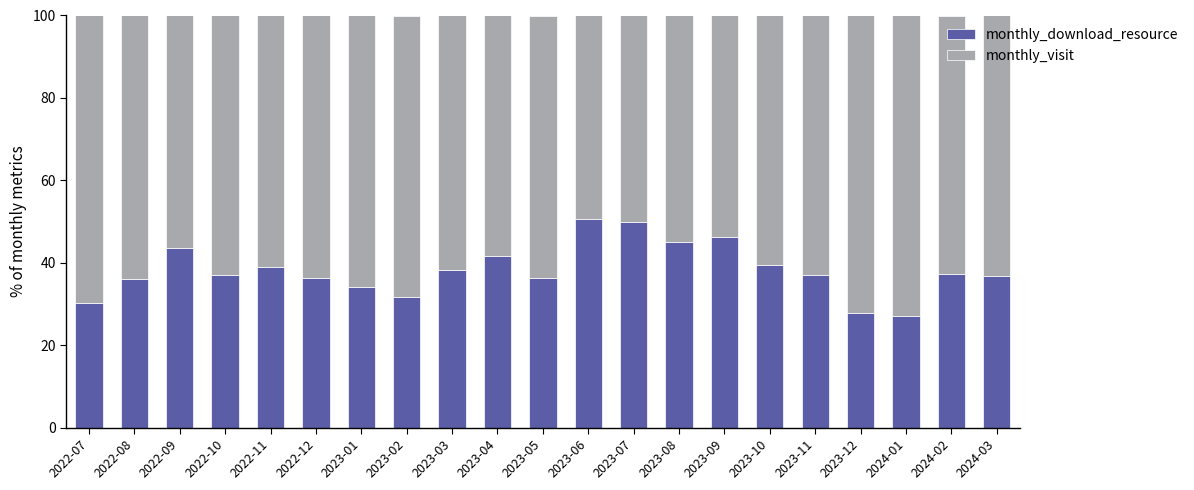

The monthly_download_resource series shows 23.4 at 2023-05. True or false?

False